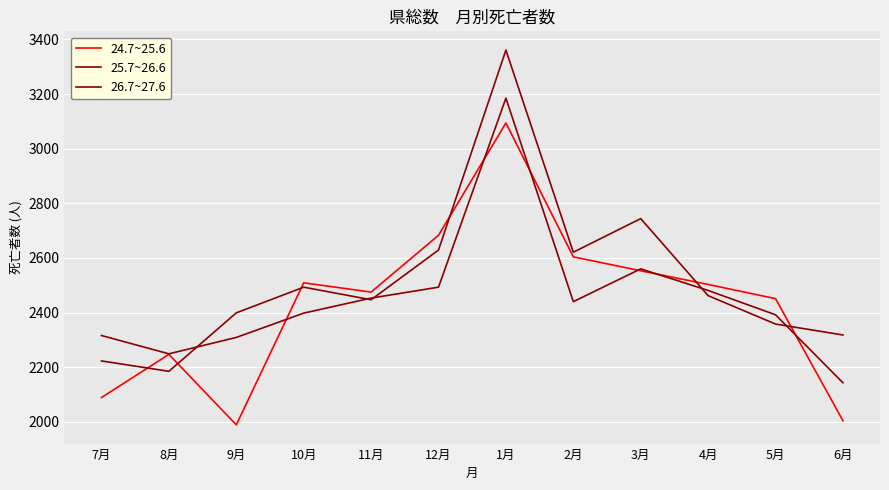

Does the chart display data point markers on the line(s)?

No